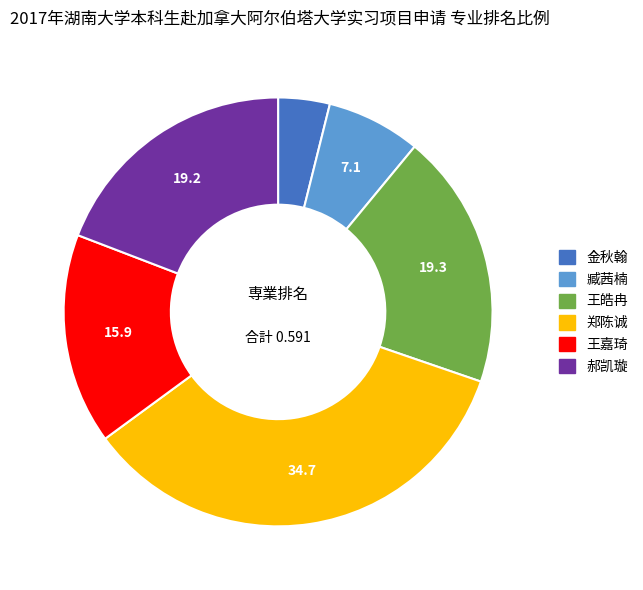

True or false: 王嘉琦 accounts for 5% of the total.

False